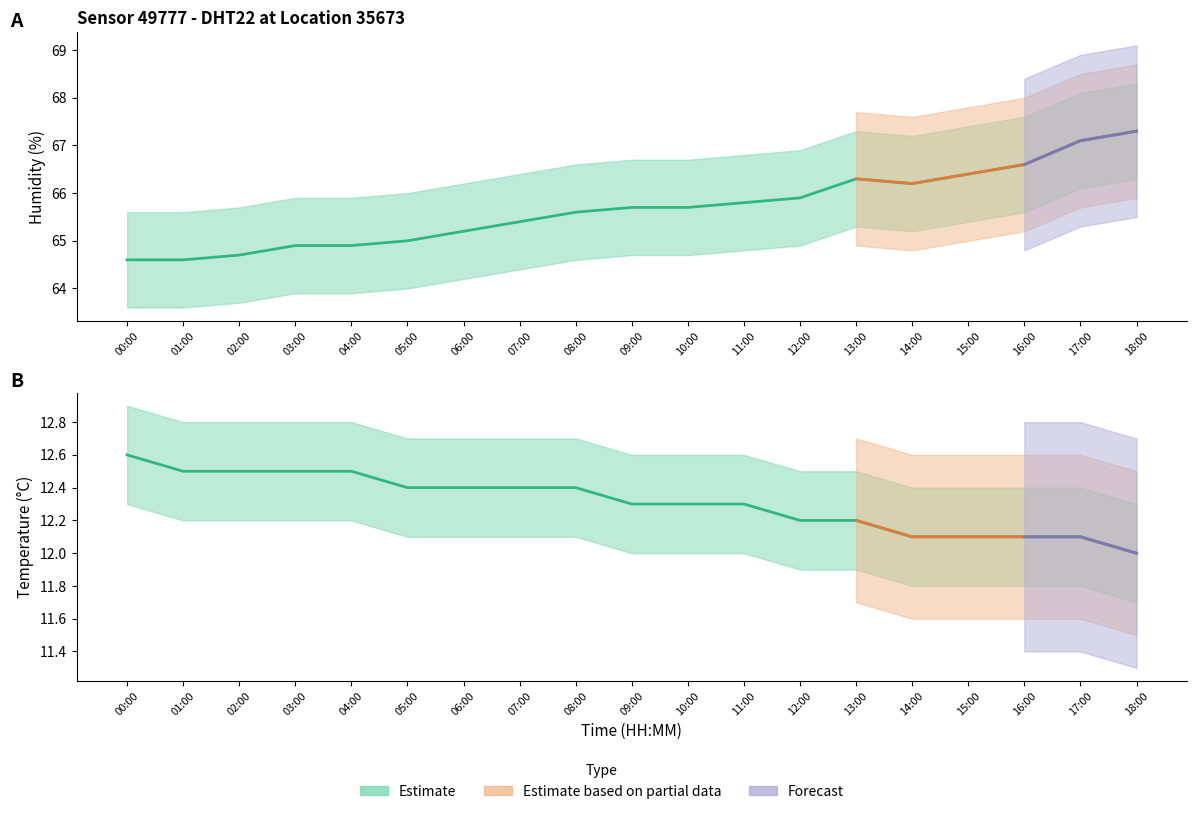

At which category is the sum across all series the highest?

18:00